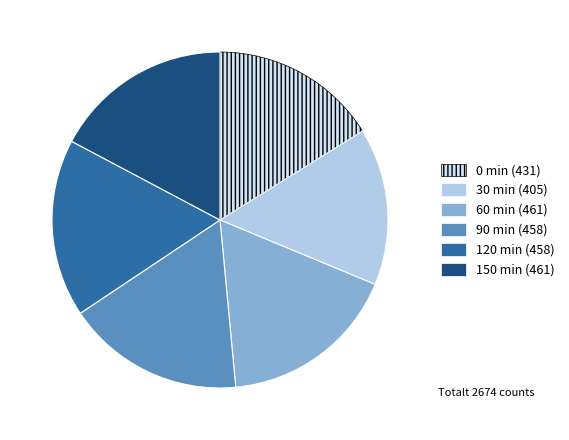

Is there a majority slice in this chart?

No